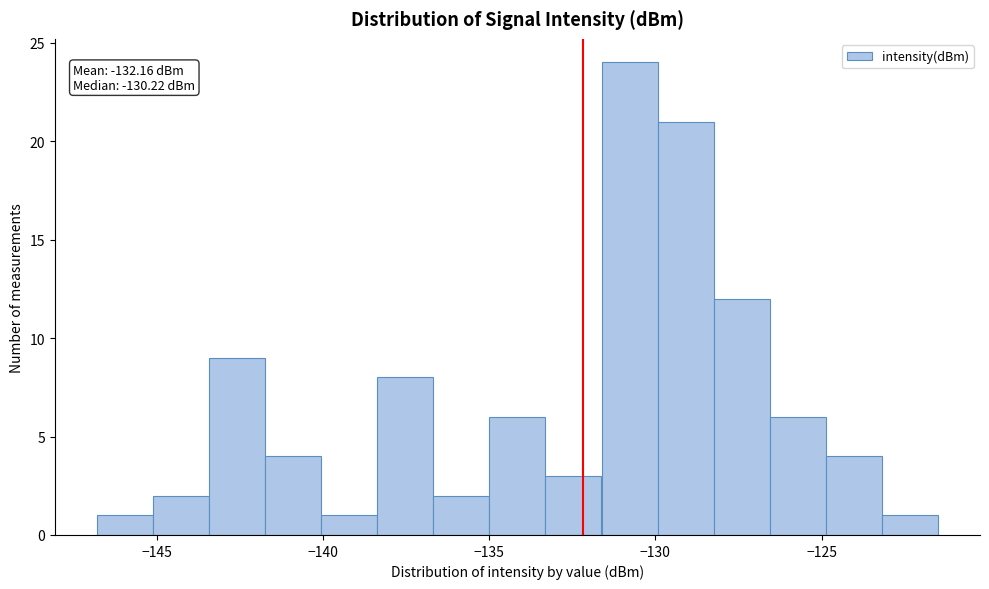

Read against the x-axis, roughly where is the centre of the tallest bar?

-131.0